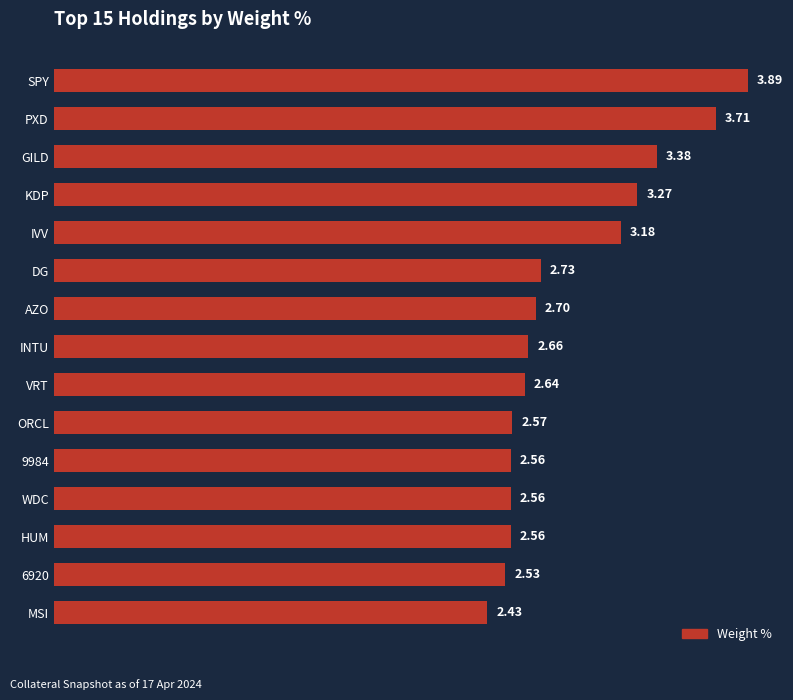

Which has a higher value, KDP or VRT?

KDP